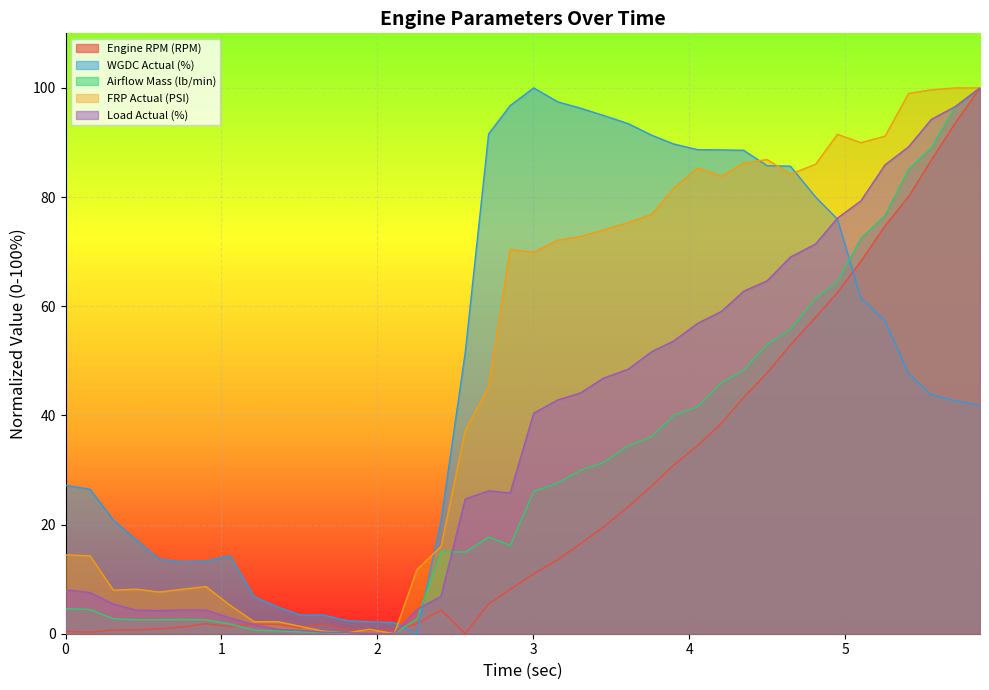

How many positive values does the Engine RPM (RPM) series have?

39